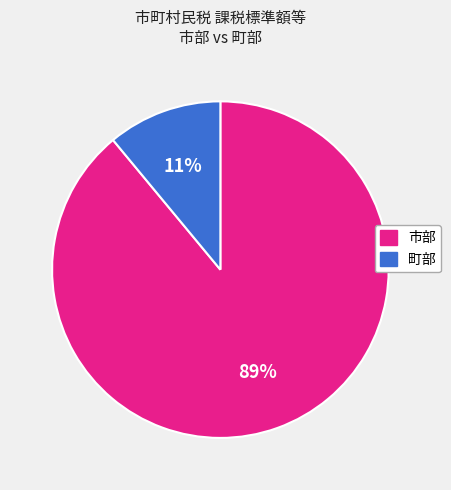

Is there any slice that represents more than half of the pie?

Yes